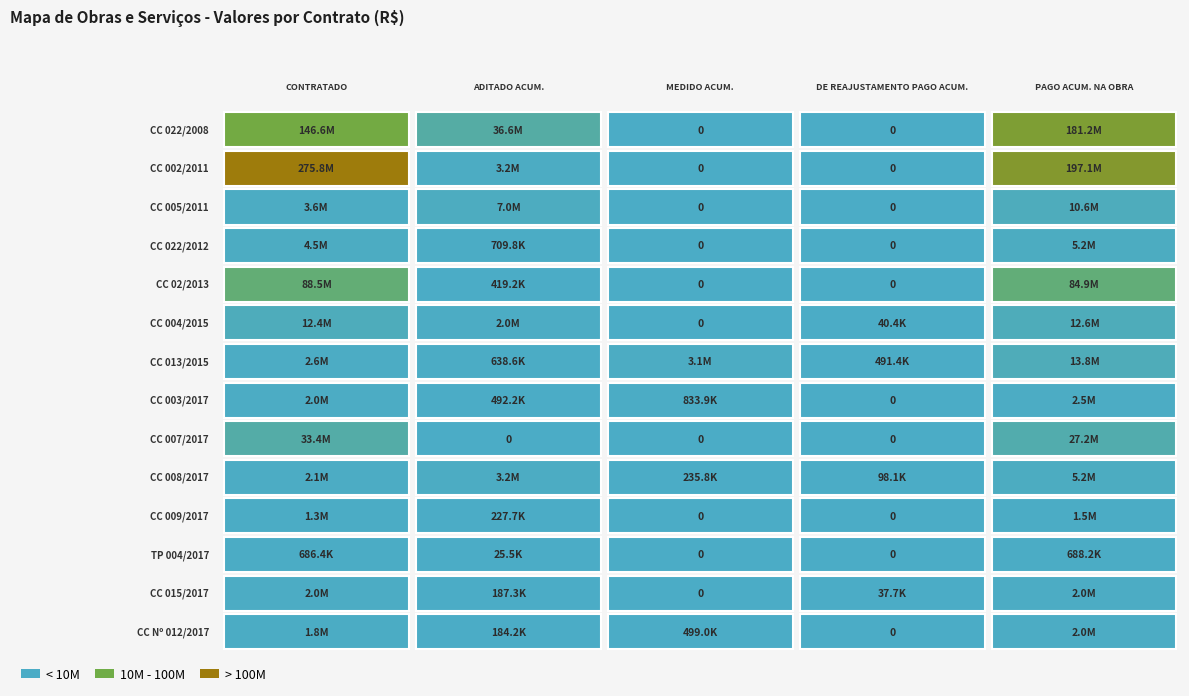

Count the number of data series in this chart.

14